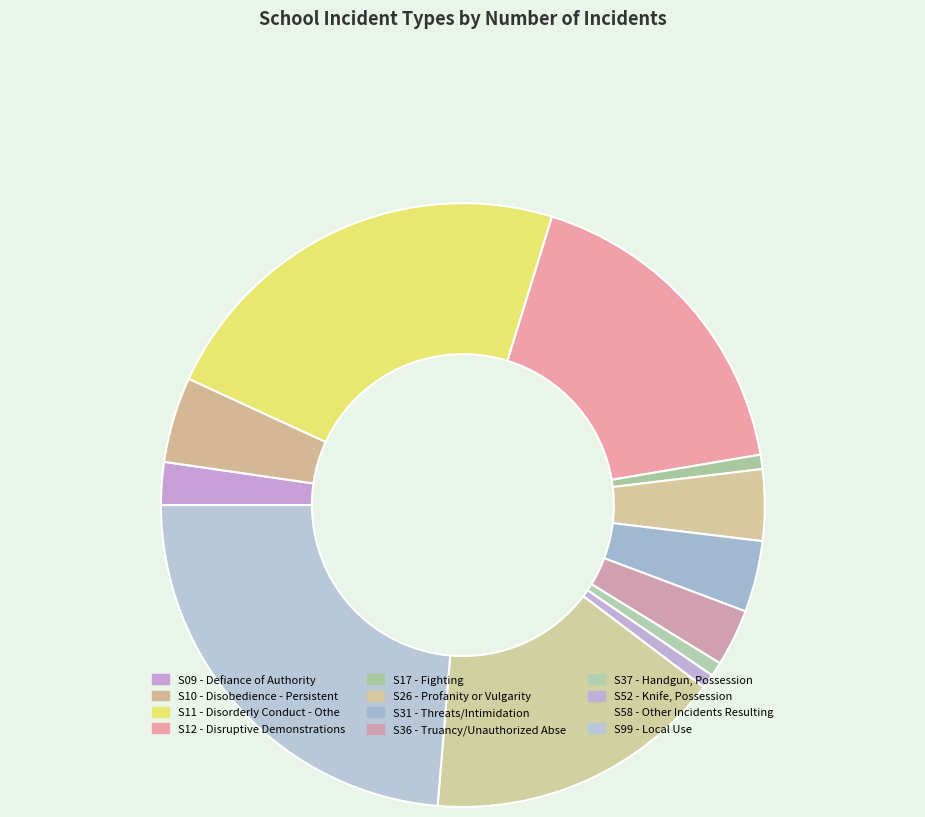

Combined, what portion of the pie is S36 and S11?

26.0%